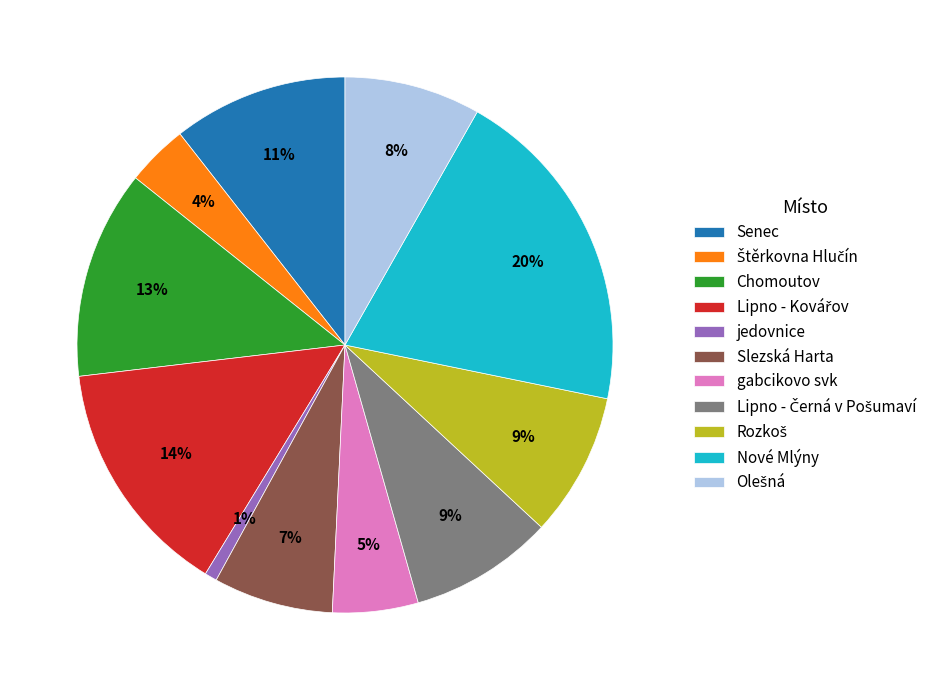

True or false: Senec accounts for 1% of the total.

False